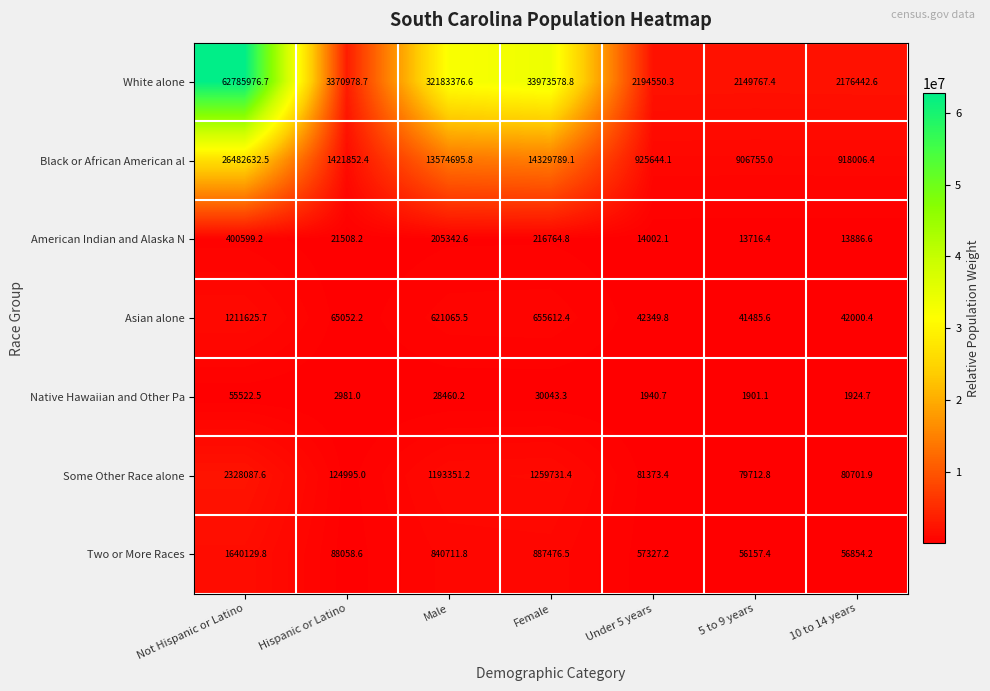

What is the lowest value of the Asian alone series?

41485.6